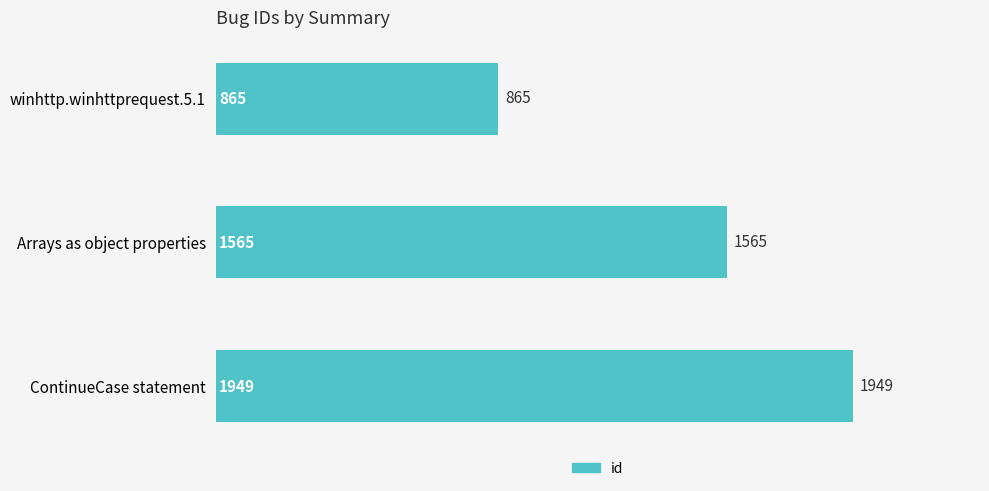

Count the number of data series in this chart.

1